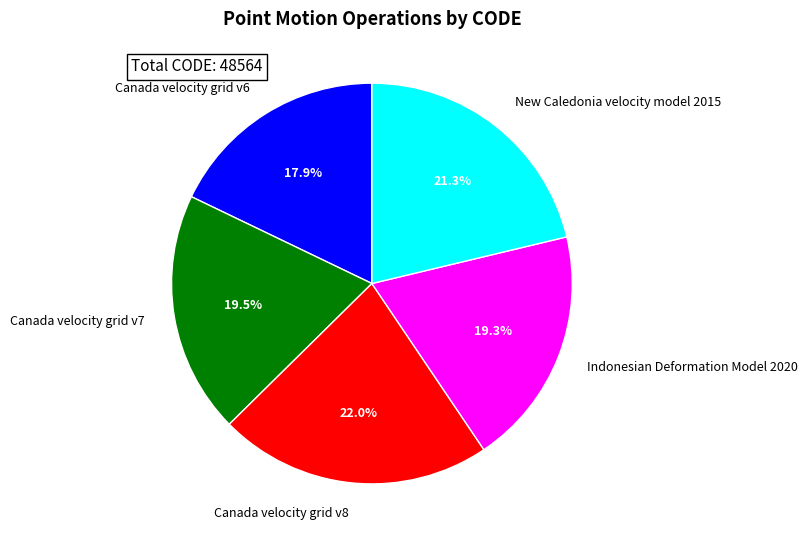

Do Canada velocity grid v7 and Indonesian Deformation Model 2020 together represent more than half of the pie?

No